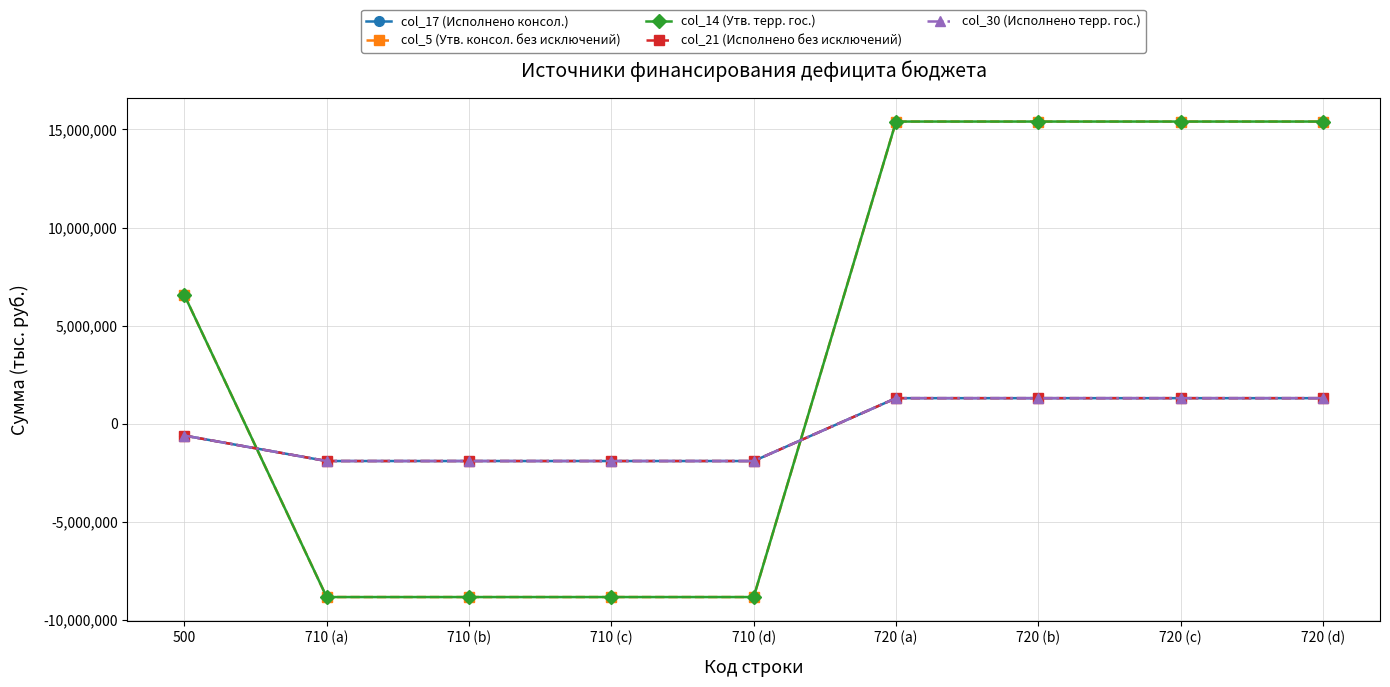

What is the difference between the col_30 (Исполнено терр. гос.) values at 500 and 720 (d)?

1906330.7